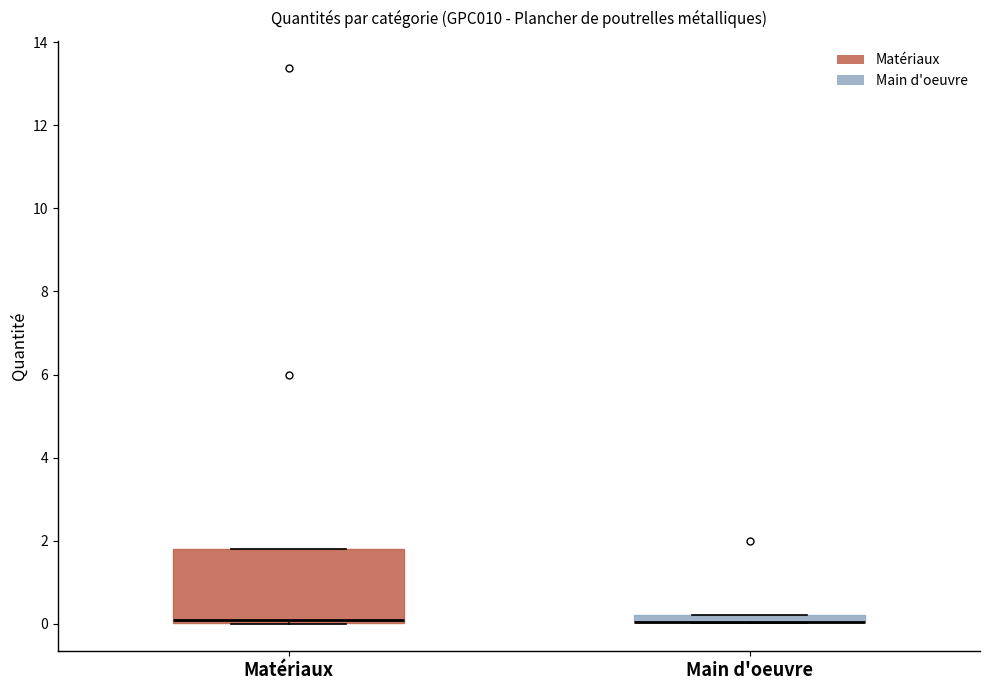

Where is the lower edge of the box for Matériaux on the y-axis? The values are not printed on the chart, so give them approximately, as read against the axis.

0.0